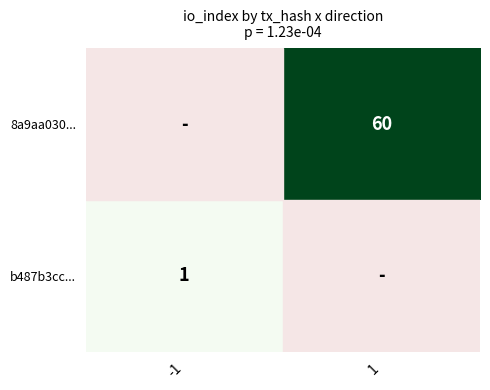

The value of 8a9aa030... at 1 is 90. True or false?

False